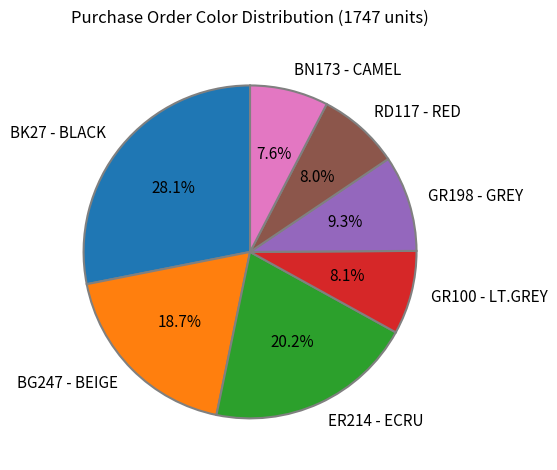

Combined, what portion of the pie is GR198 - GREY and BG247 - BEIGE?

28.0%